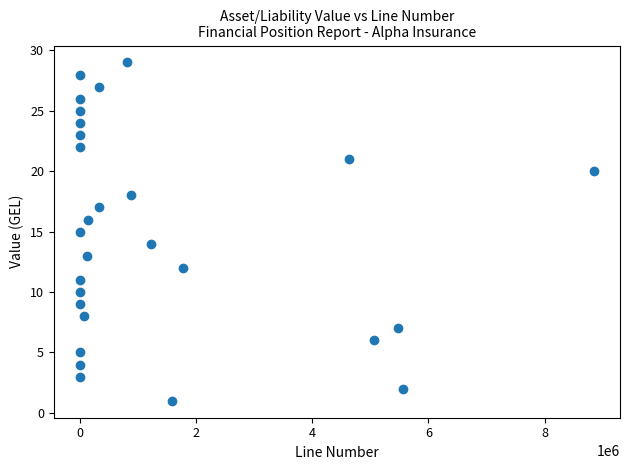

What is the range of Y values (max minus min)?

28